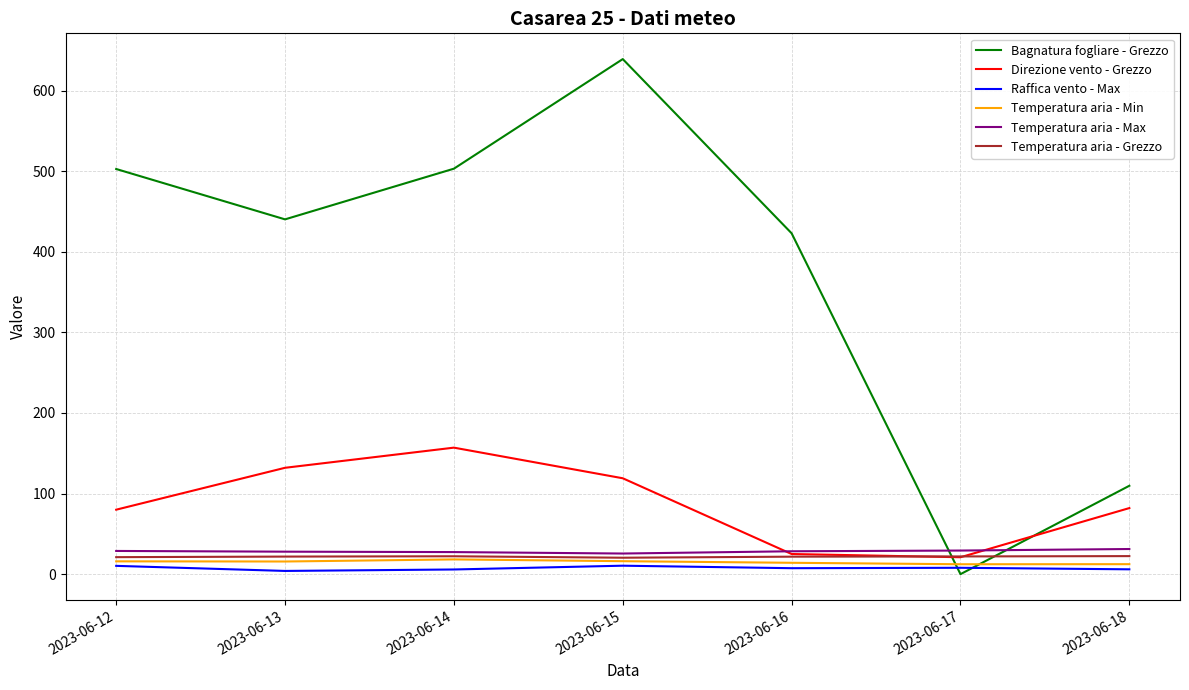

True or false: Temperatura aria - Max and Raffica vento - Max cross at least once.

False